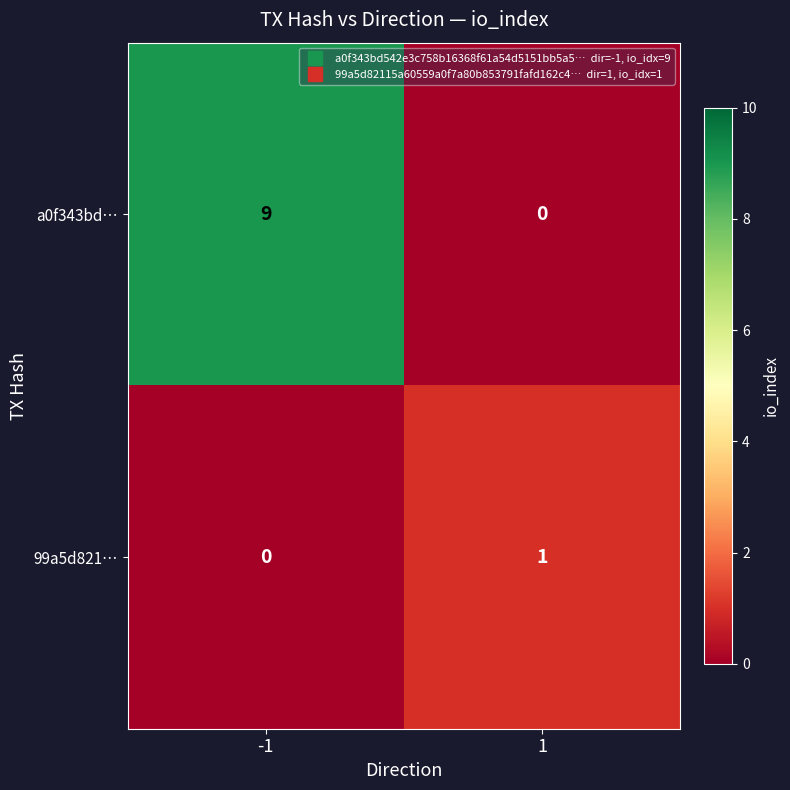

Which series has the largest total across all categories?

a0f343bd…